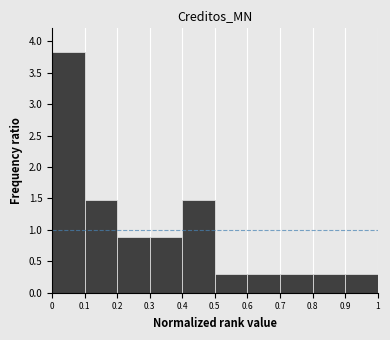

Reading left to right, list every bar in this chart as the range it spans on the x-axis followed by its height. The values are not printed on the chart, so give them approximately, as read against the axis.

0 to 0.1: 3.80
0.1 to 0.2: 1.45
0.2 to 0.3: 0.90
0.3 to 0.4: 0.90
0.4 to 0.5: 1.45
0.5 to 0.6: 0.30
0.6 to 0.7: 0.30
0.7 to 0.8: 0.30
0.8 to 0.9: 0.30
0.9 to 1: 0.30